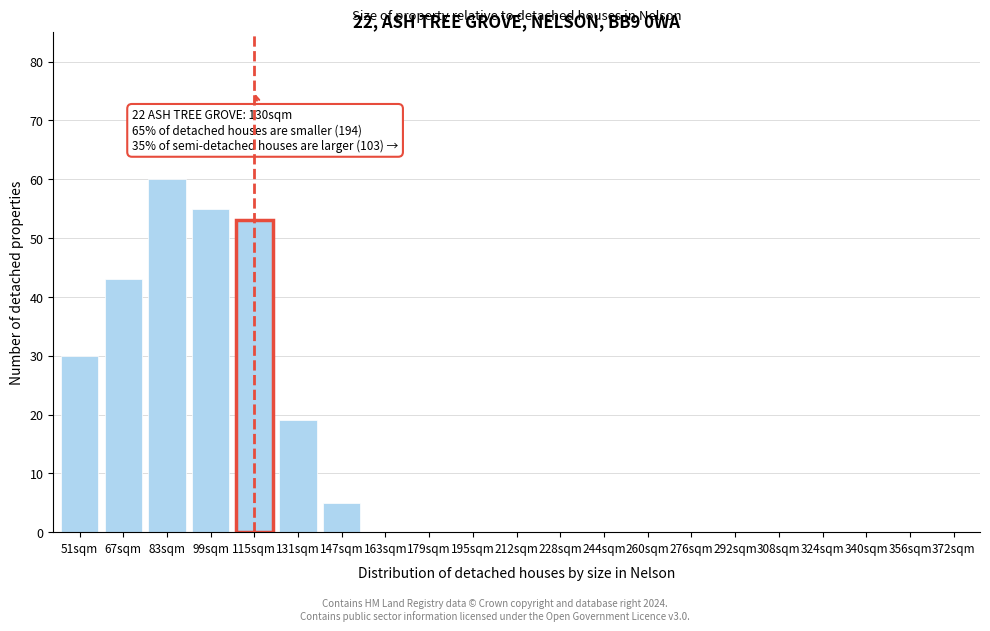

Reading right to left, extract all data points from this chart.

372sqm=0	356sqm=0	340sqm=0	324sqm=0	308sqm=0	292sqm=0	276sqm=0	260sqm=0	244sqm=0	228sqm=0	212sqm=0	195sqm=0	179sqm=0	163sqm=0	147sqm=5	131sqm=19	115sqm=53	99sqm=55	83sqm=60	67sqm=43	51sqm=30